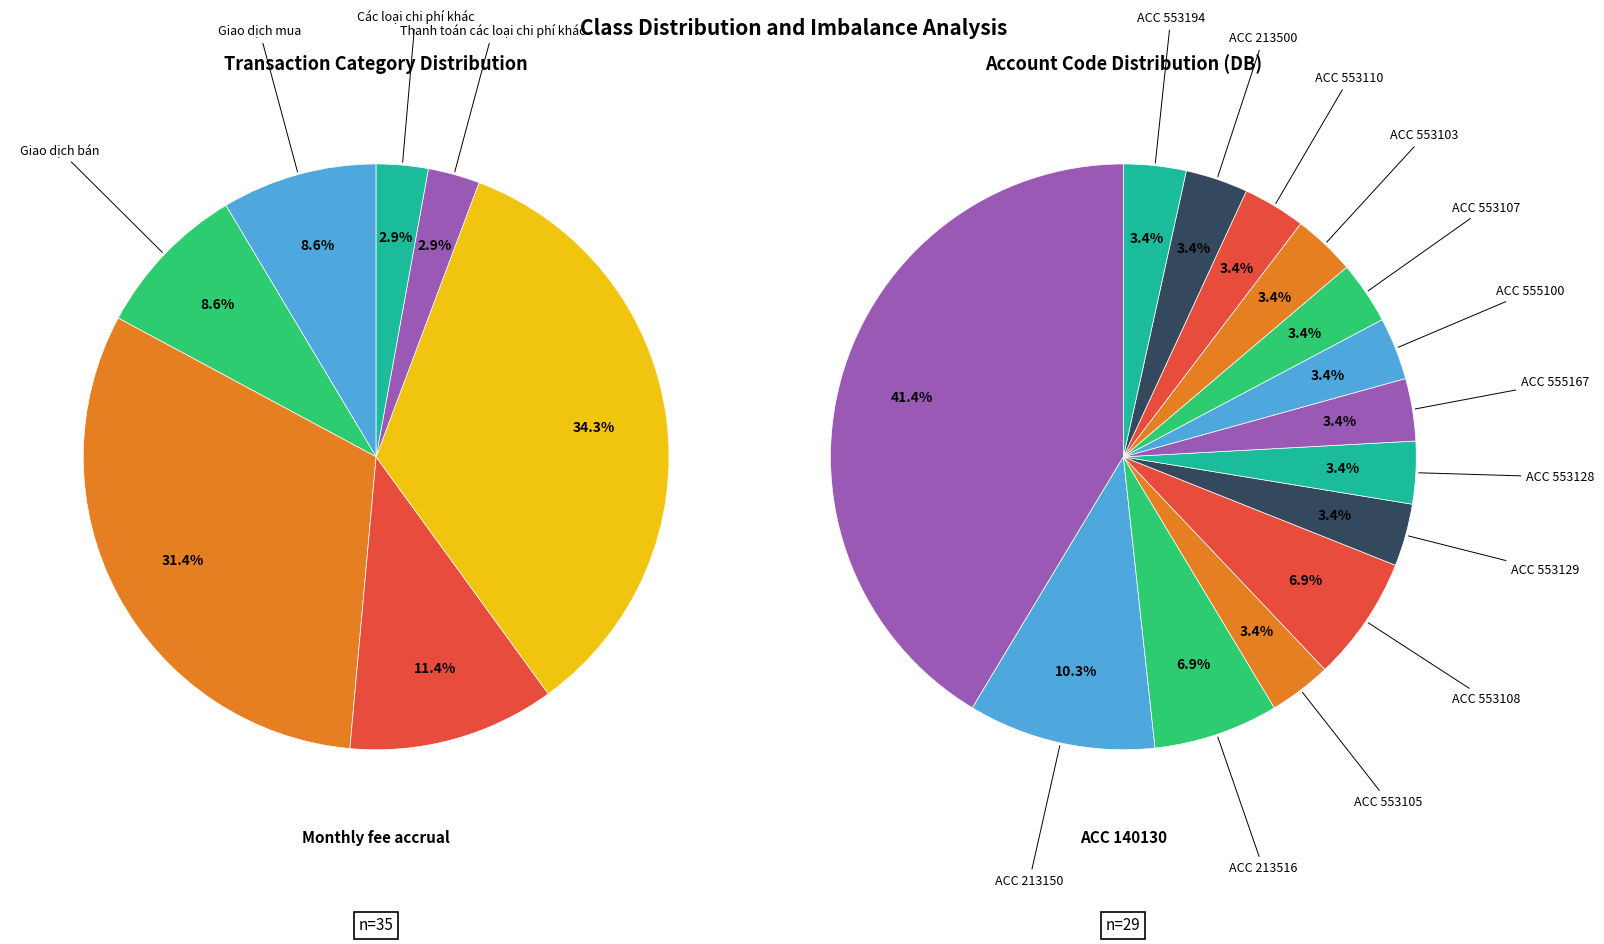

Which category has the smallest portion of the pie?

Thanh toán các loại chi phí khác